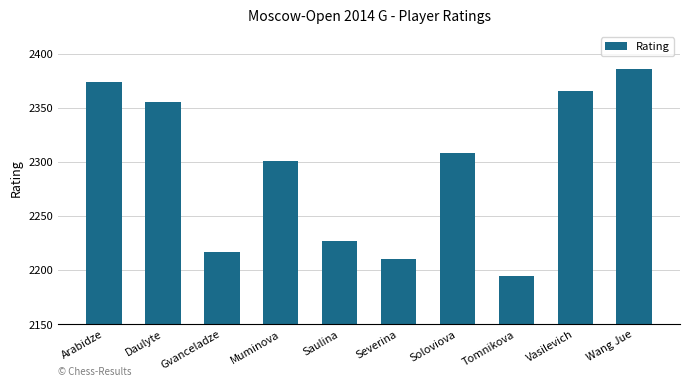

Is it true that the value at Daulyte is 2355?

True